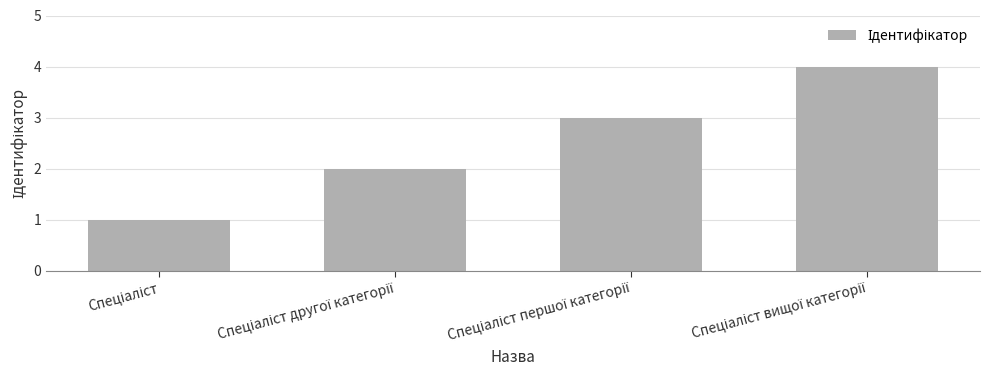

What is the difference between the maximum and minimum values?

3